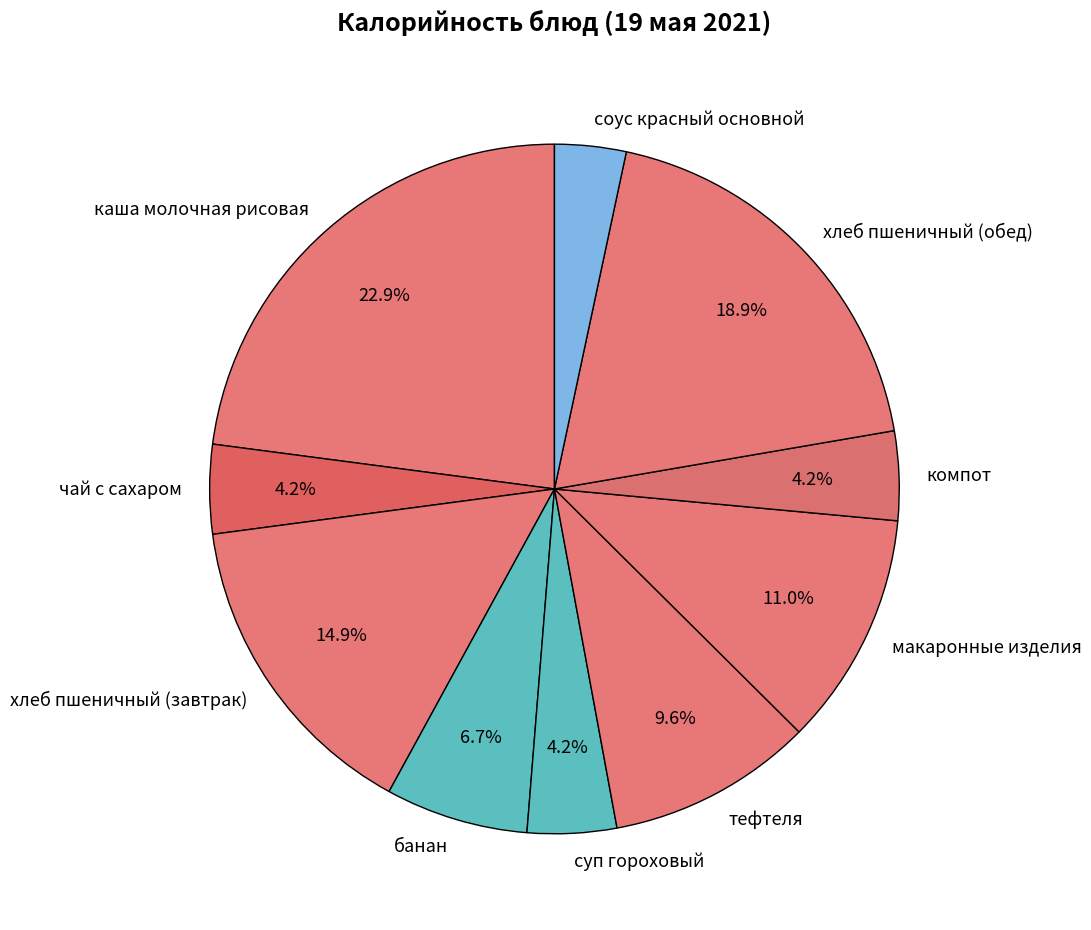

What percentage is the чай с сахаром slice, to the nearest percent?

4%